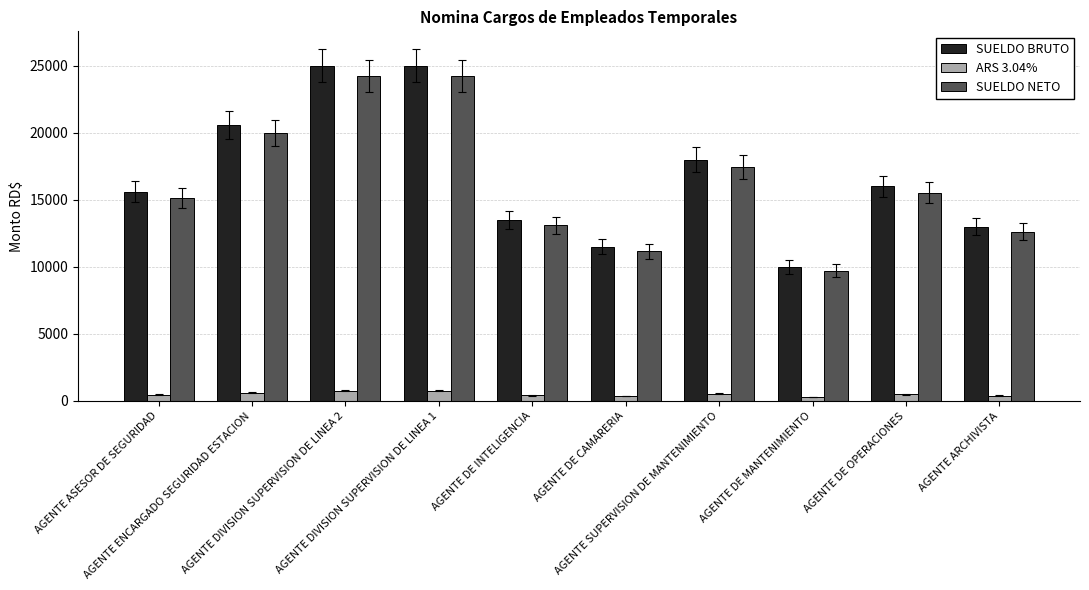

Which series has the widest spread of values?

SUELDO BRUTO